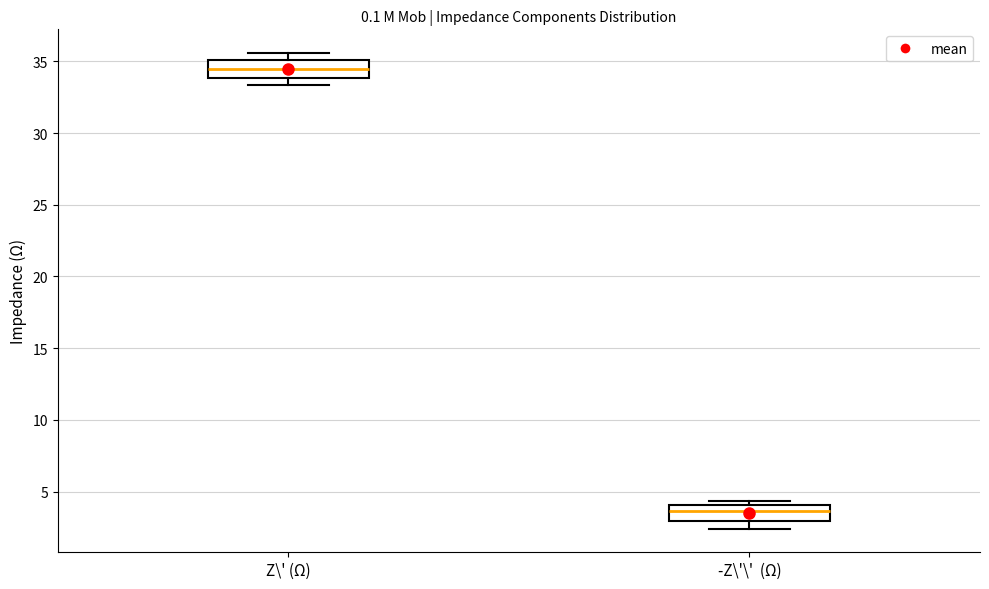

Reading left to right, transcribe this box plot: for each box, give where its median line is, the range the box spans, and where its two whiskers end, as read against the y-axis. The values are not printed on the chart, so give them approximately, as read against the axis.

Z\' (Ω): median 34.5, box 34.0 to 35.0, whiskers 33.5 to 35.5
-Z\'\' (Ω): median 3.5, box 3.0 to 4.0, whiskers 2.5 to 4.5